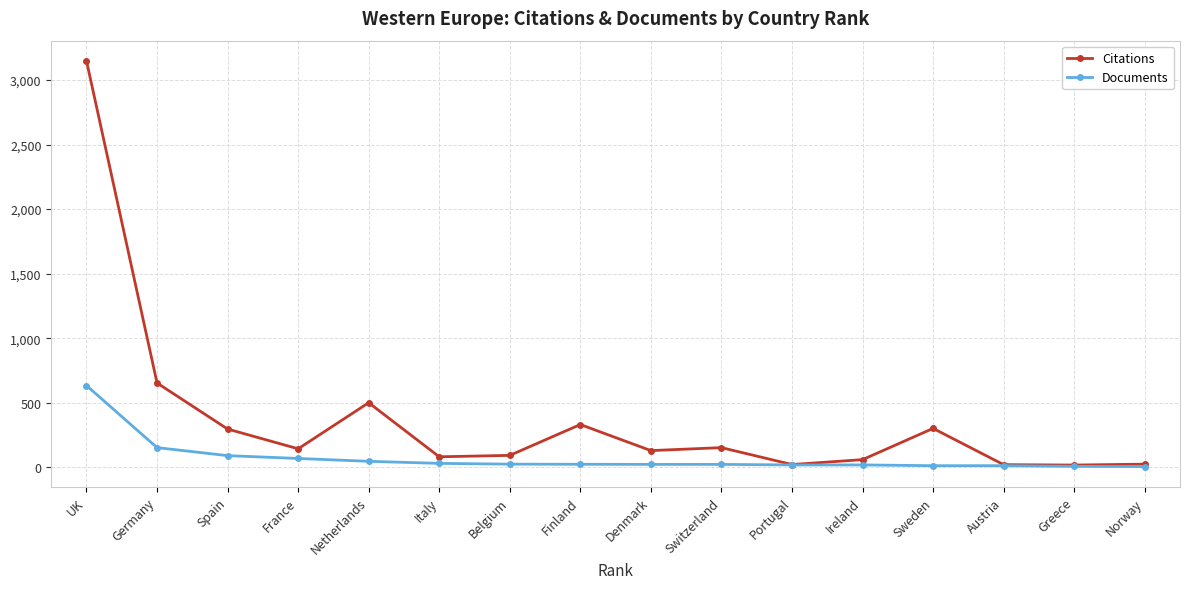

What is the difference between the highest and lowest values at Austria?

8